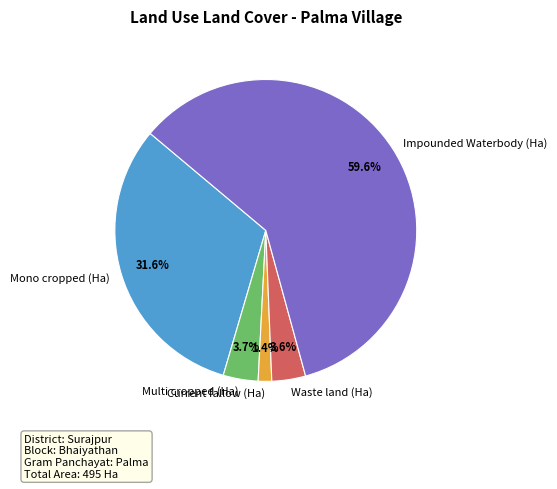

To the nearest percent, what is the difference between the largest and smallest slice percentages?

58%